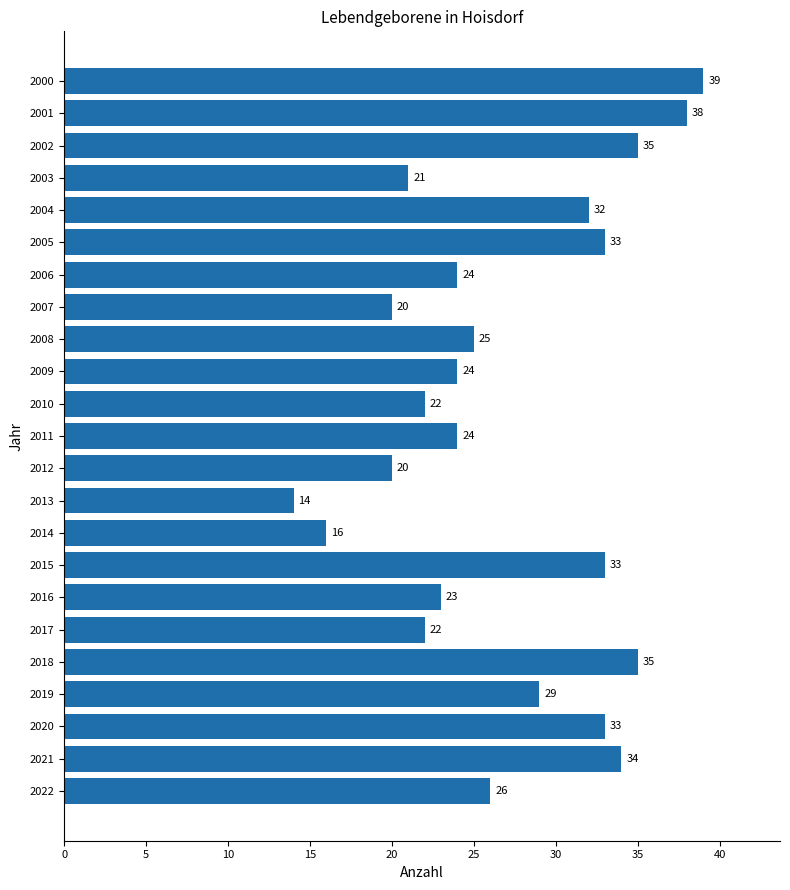

What is the value of the 3rd bar from the top?

35